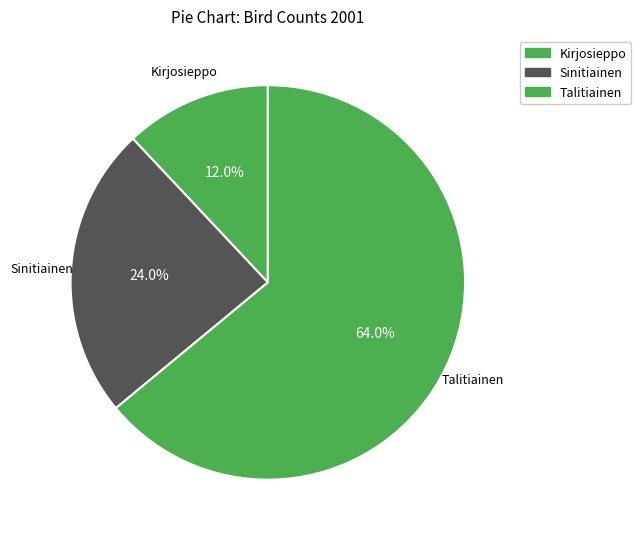

Is there a majority slice in this chart?

Yes